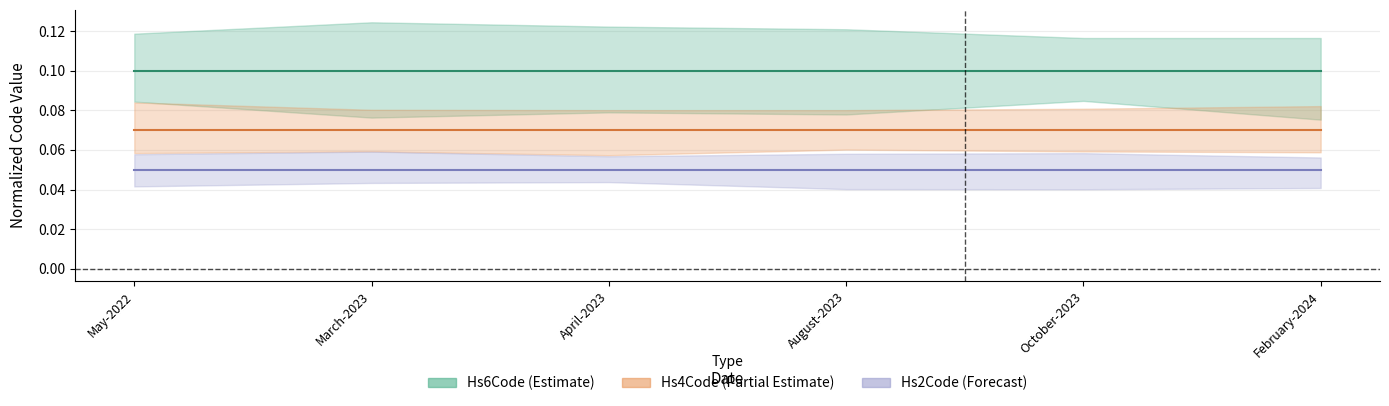

True or false: Hs4Code (6702) has more than 0 interior local peaks.

False